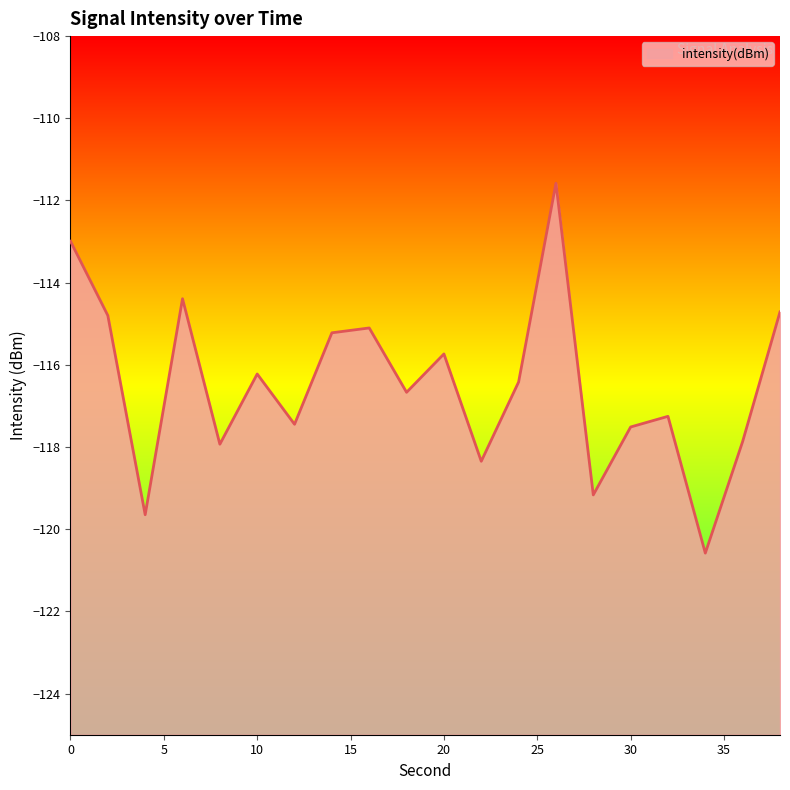

Count the number of categories in the chart.

20